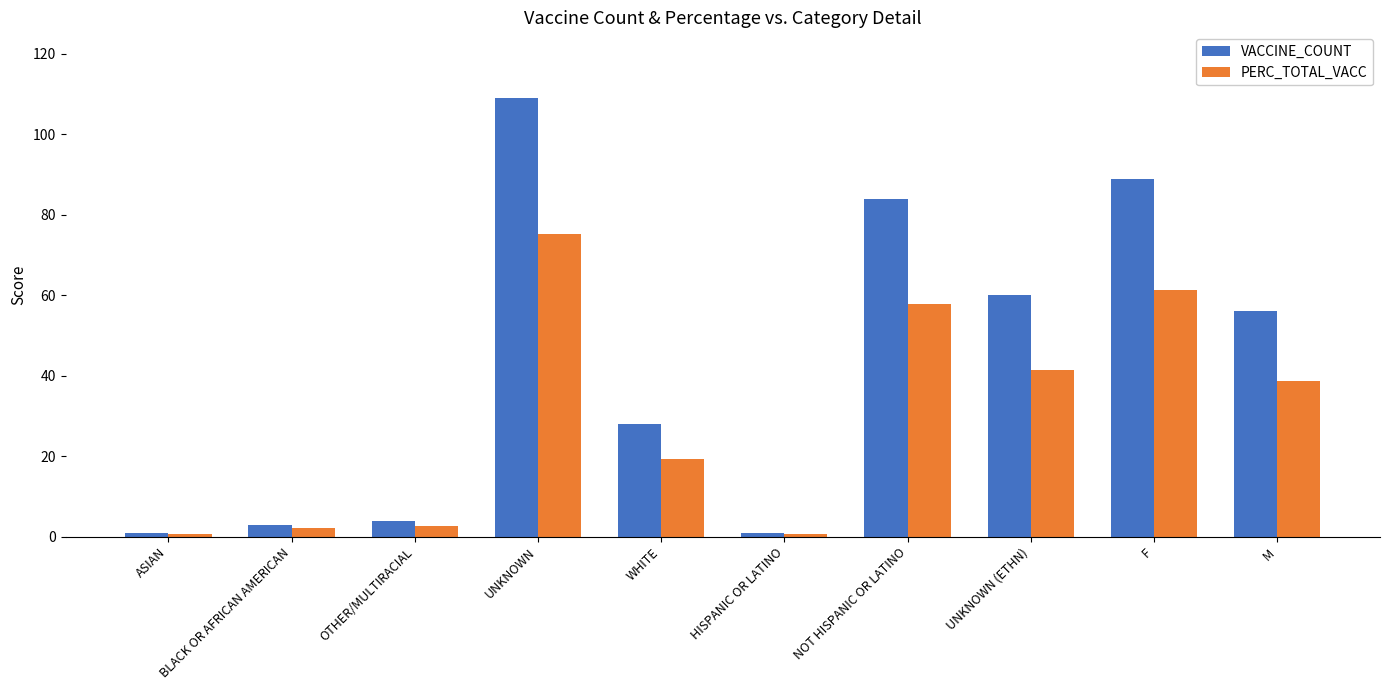

What is the average value of the PERC_TOTAL_VACC series?

30.0